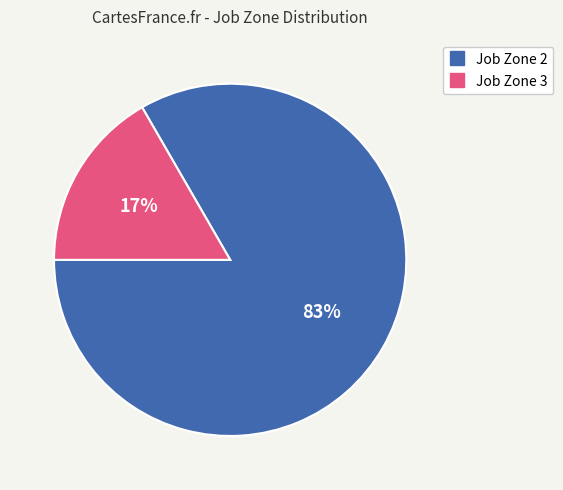

To the nearest percent, what is the average slice percentage?

50%